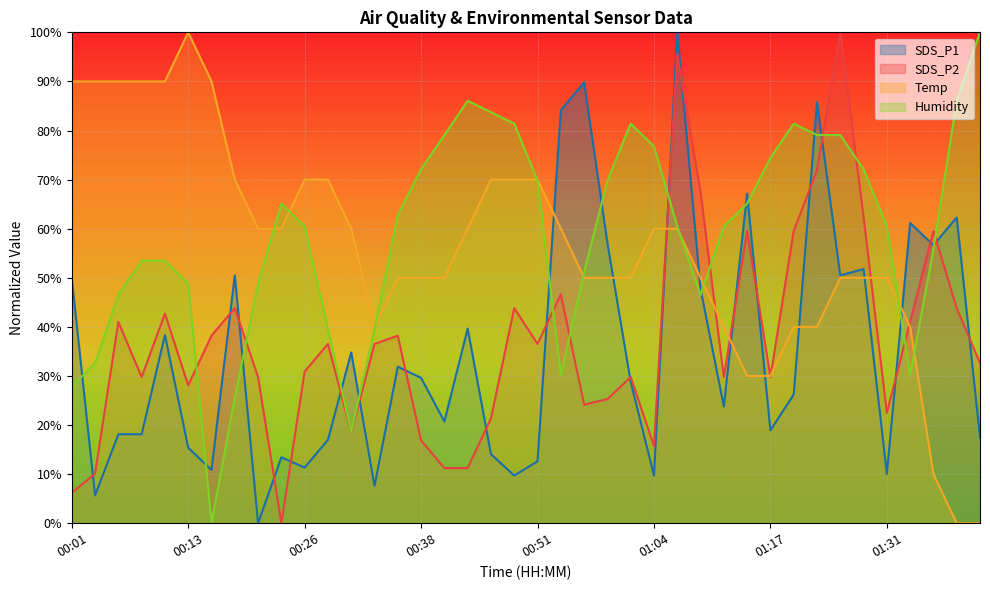

What position from the right is 00:31?

28